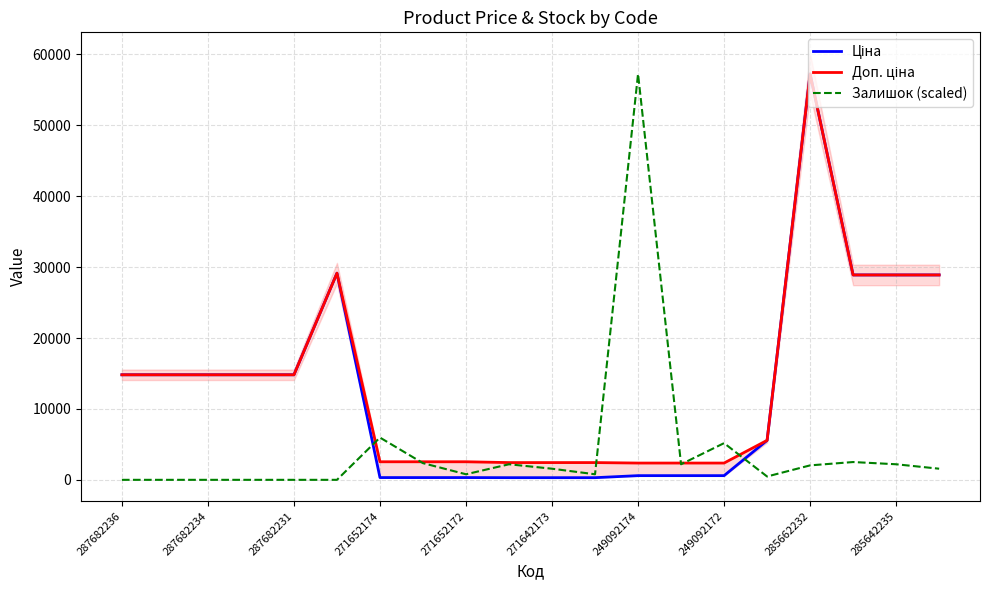

What is the sum of all Ціна values?

256405.7